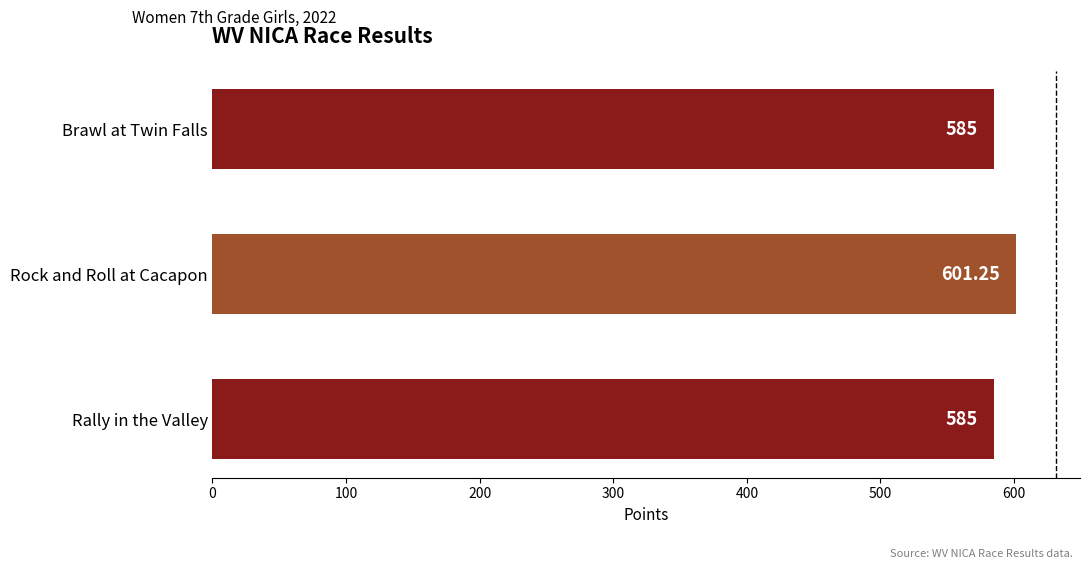

Which label corresponds to the largest value in the chart?

Rock and Roll at Cacapon